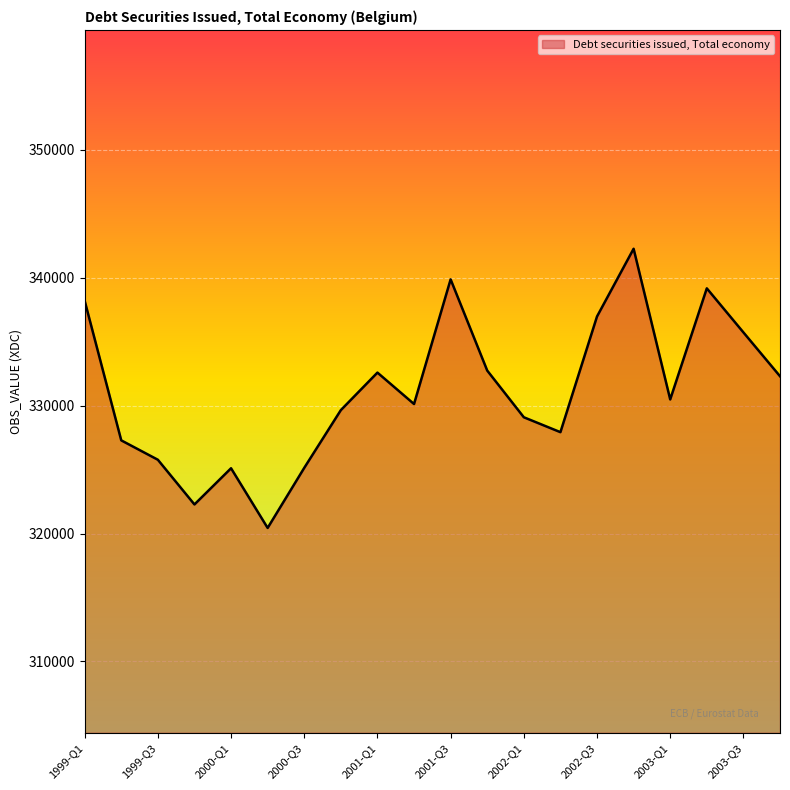

What is the greatest value displayed?

342274.5